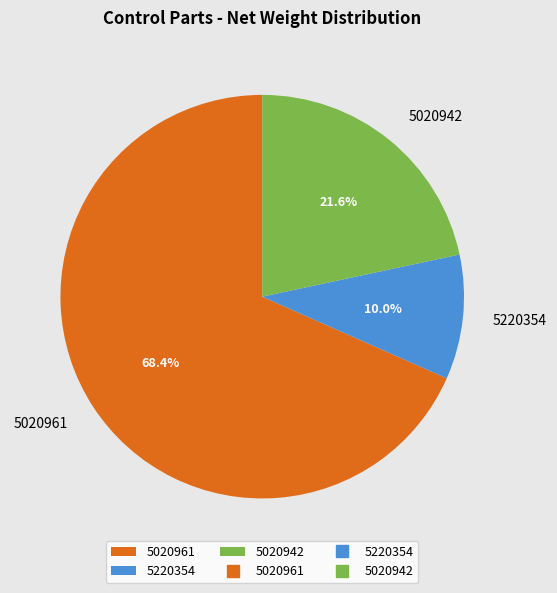

The 5220354 slice represents 24% of the pie. True or false?

False